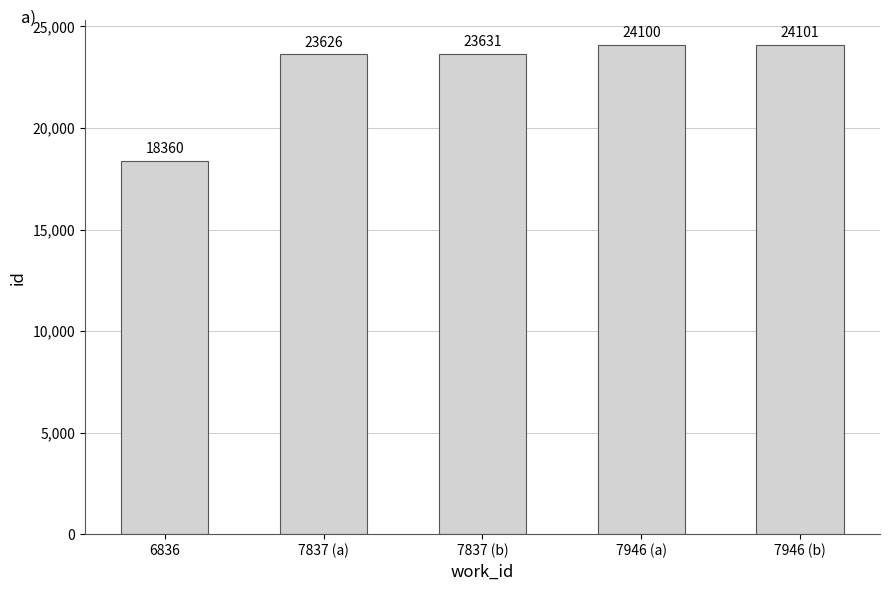

List the labels in order of value, largest first.

7946 (b), 7946 (a), 7837 (b), 7837 (a), 6836